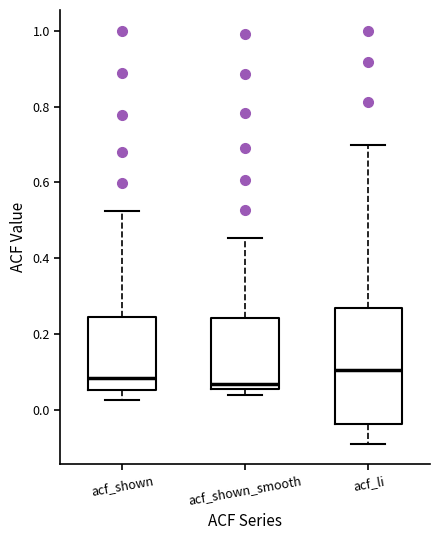

Comparing the boxes themselves (not the whiskers), which one is the tallest?

acf_li